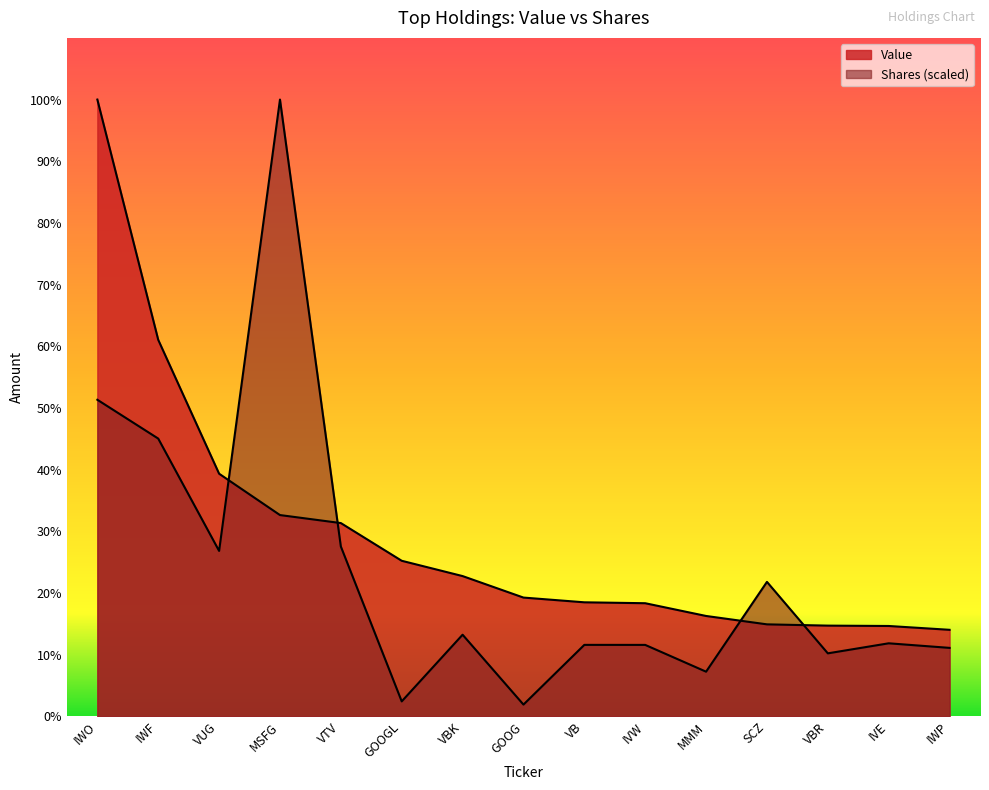

What is the average value of the Shares series?

798315.1